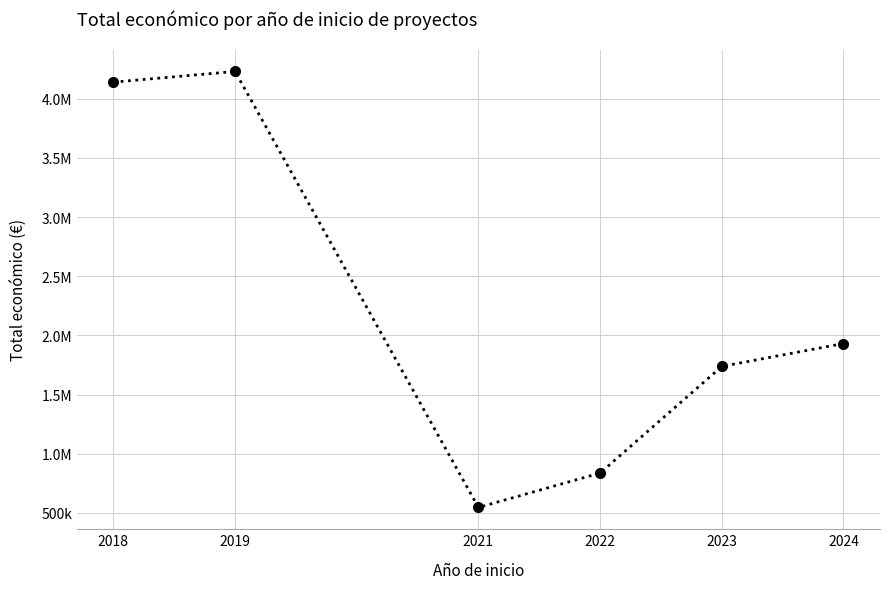

Which label corresponds to the smallest value in the chart?

2021